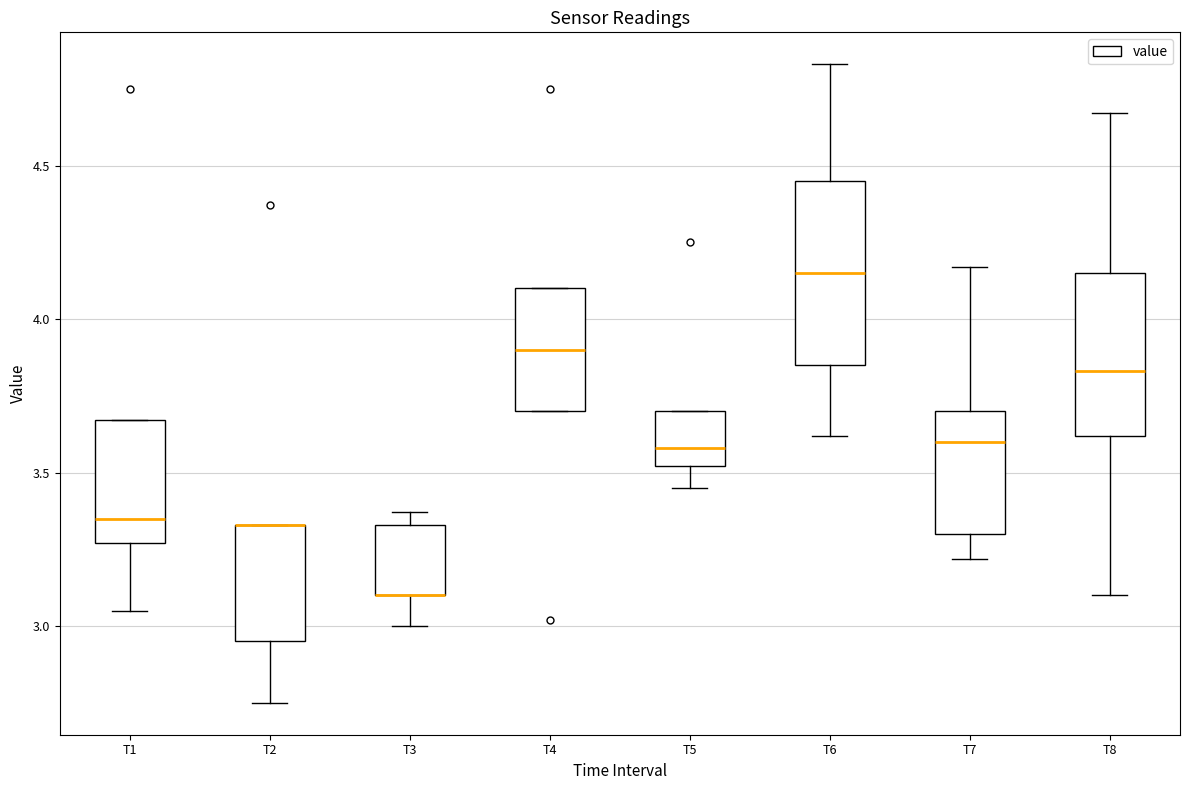

Reading left to right, read every box against the y-axis: the position of its median line, the range the box covers, and the ends of its whiskers. The values are not printed on the chart, so give them approximately, as read against the axis.

T1: median 3.35, box 3.25 to 3.65, whiskers 3.05 to 3.65
T2: median 3.35 (drawn on the box's upper edge), box 2.95 to 3.35, whiskers 2.75 to 3.35
T3: median 3.10 (drawn on the box's lower edge), box 3.10 to 3.35, whiskers 3.00 to 3.35 (just above the box's upper edge)
T4: median 3.90, box 3.70 to 4.10, whiskers 3.70 to 4.10
T5: median 3.60, box 3.50 to 3.70, whiskers 3.45 to 3.70
T6: median 4.15, box 3.85 to 4.45, whiskers 3.60 to 4.85
T7: median 3.60, box 3.30 to 3.70, whiskers 3.20 to 4.15
T8: median 3.85, box 3.60 to 4.15, whiskers 3.10 to 4.65